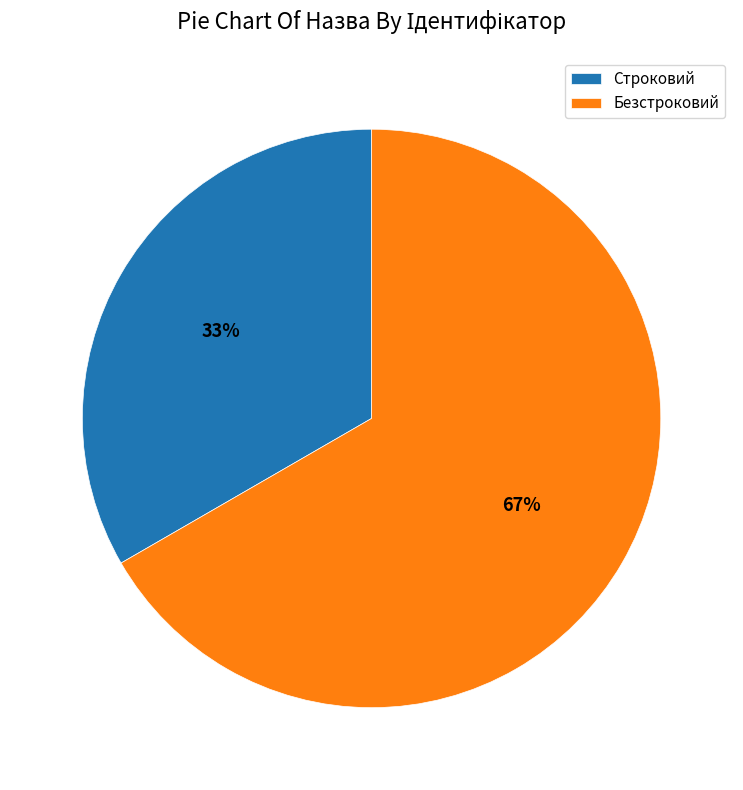

To the nearest percent, what is the average slice percentage?

50%